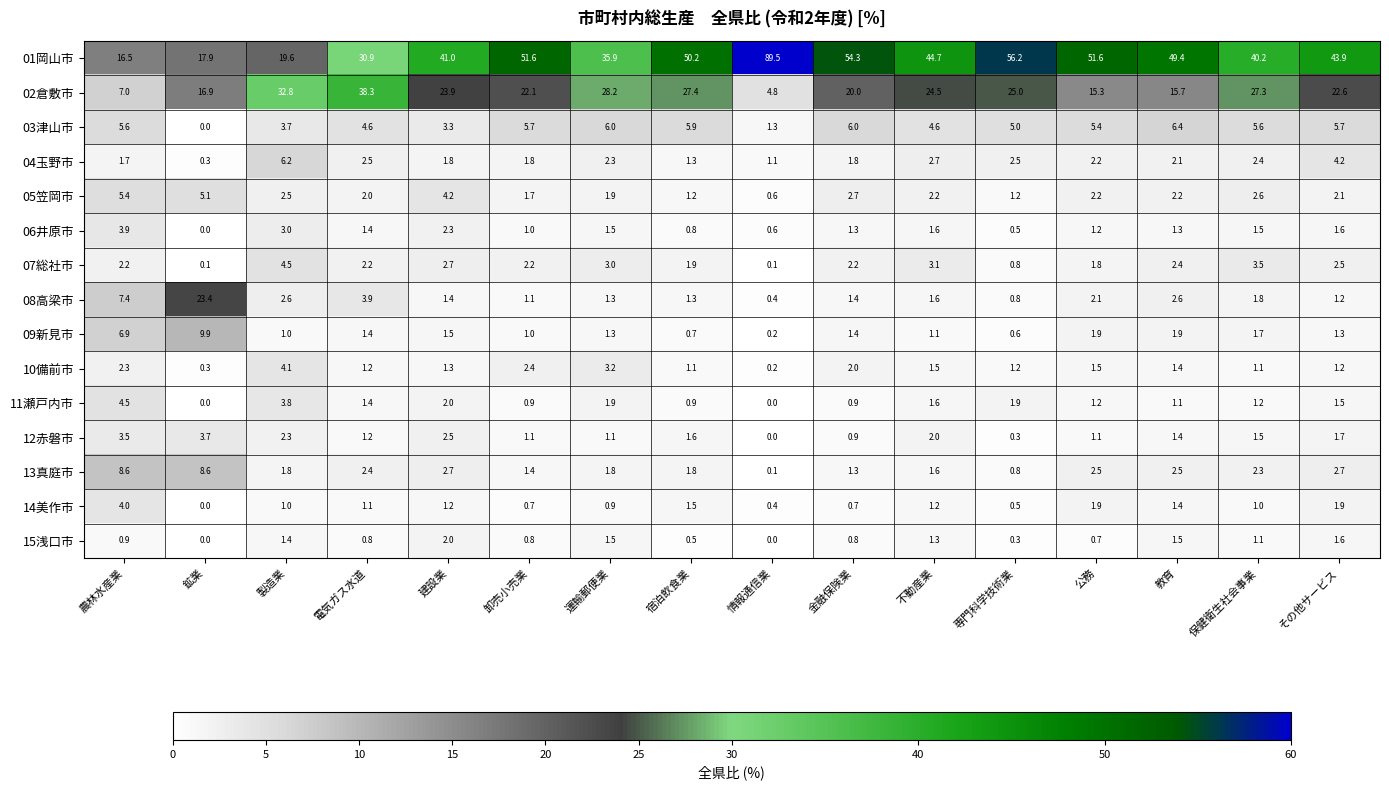

The 10備前市 series shows 1.1 at 宿泊飲食業. True or false?

True